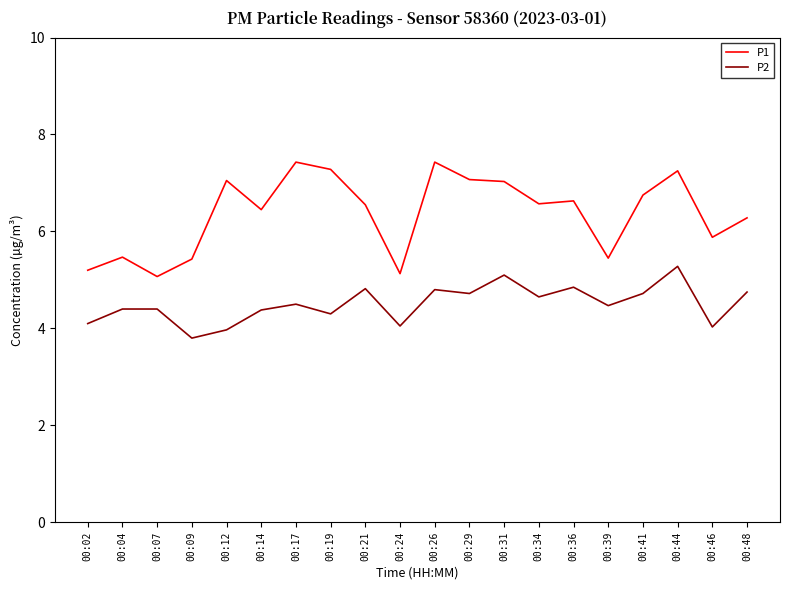

What is the difference between the maximum and minimum values in the P2 series?

1.5